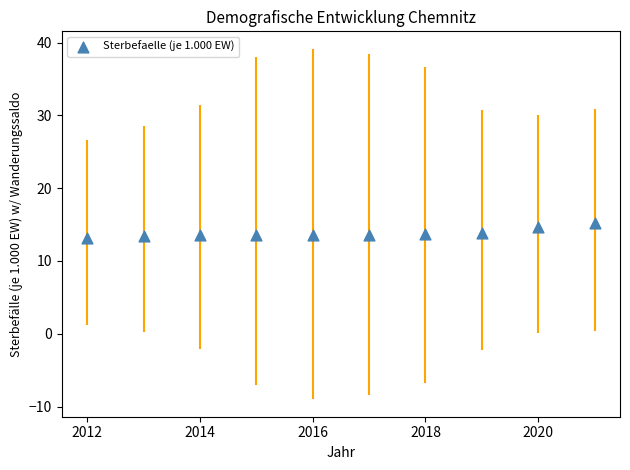

What is the average Y value?

13.8